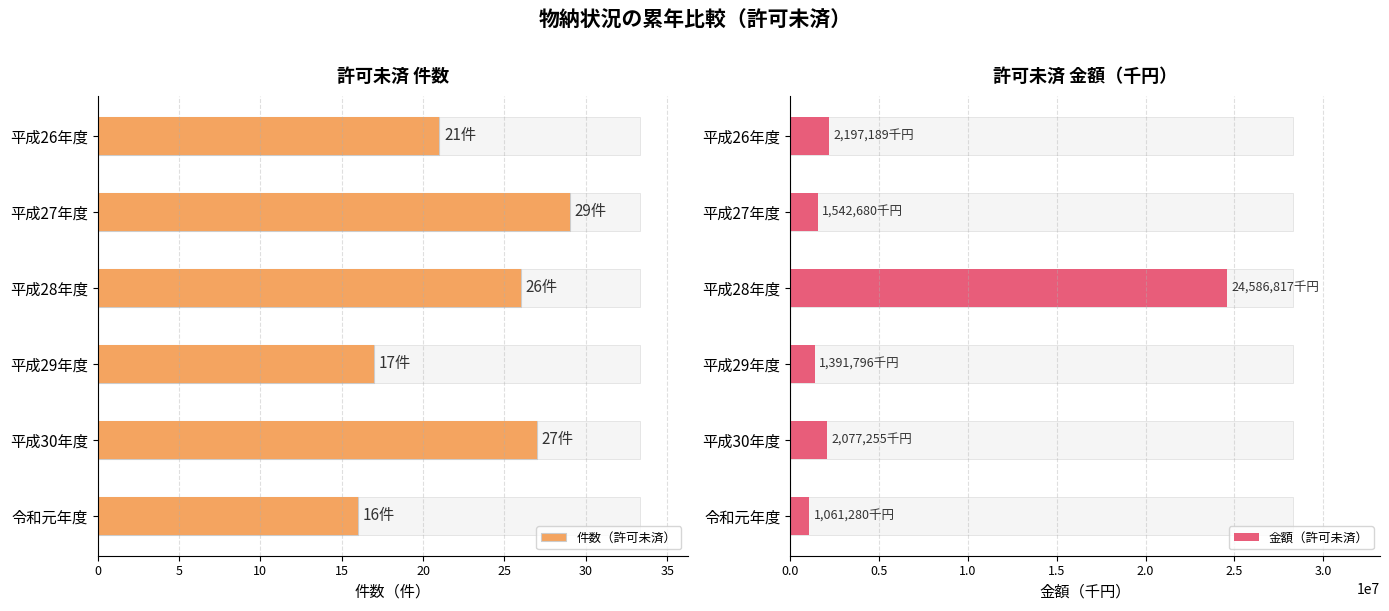

True or false: 件数（許可未済） has a value of 48 at 平成27年度.

False